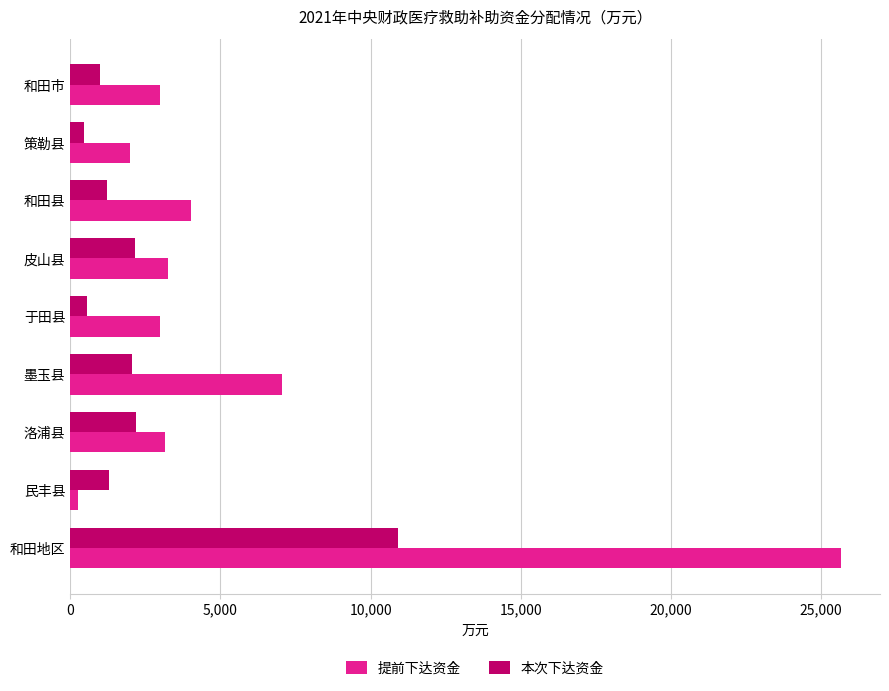

The value of 提前下达资金 at 于田县 is 2988. True or false?

True